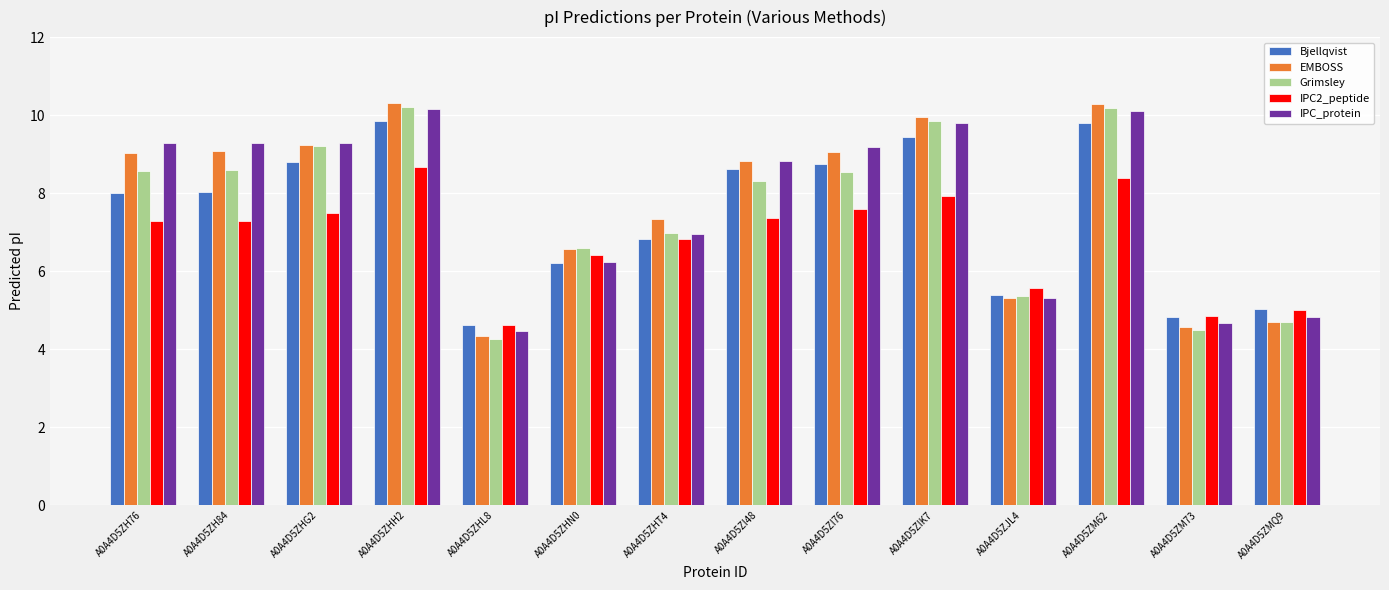

Which series has the largest range (max minus min)?

EMBOSS